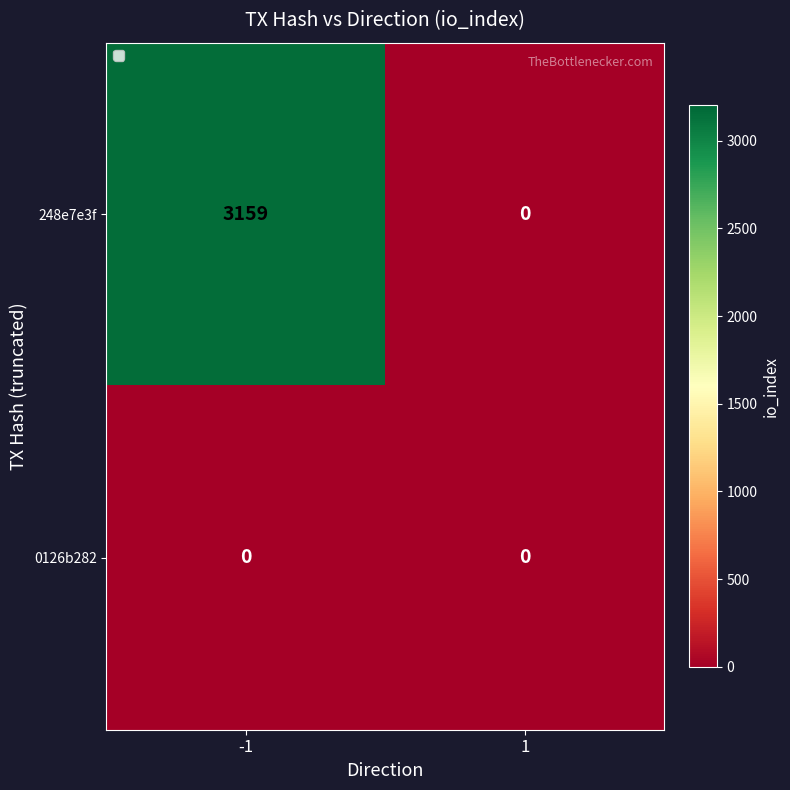

Which series changed the most between -1 and 1?

248e7e3f